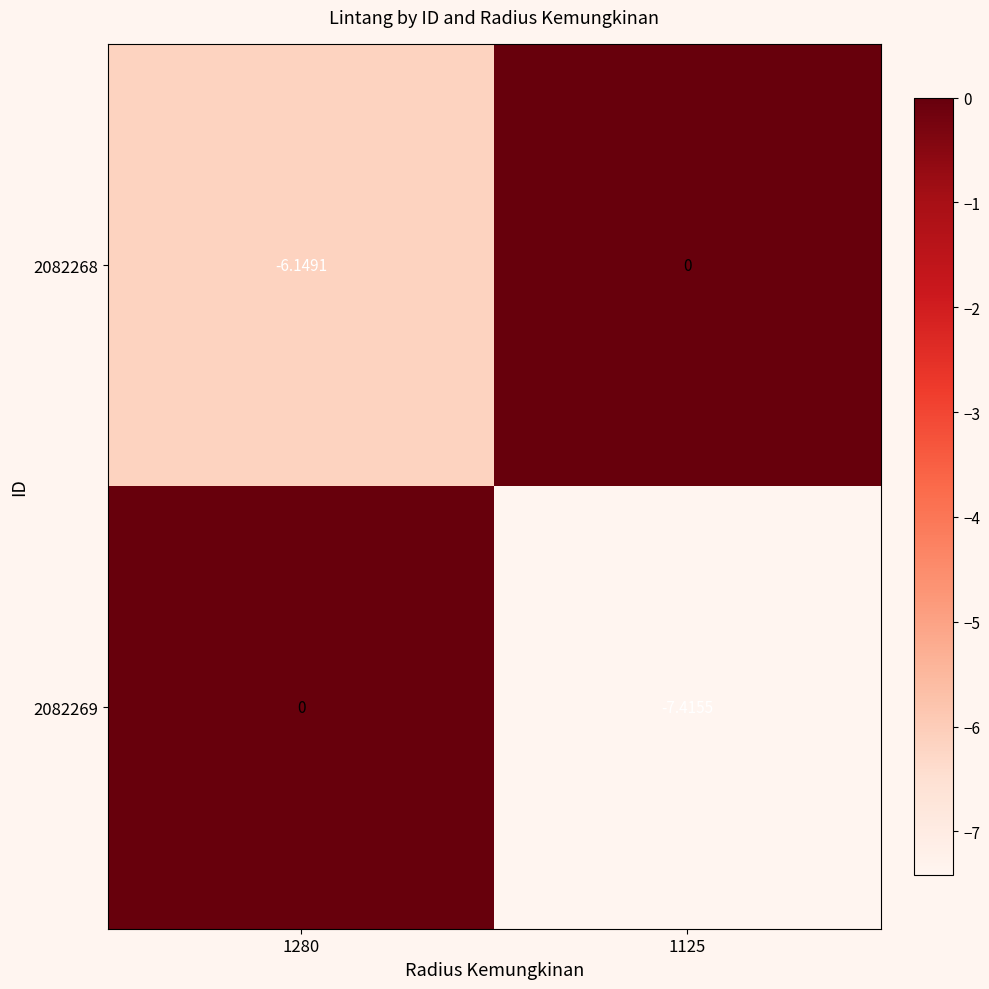

Is the value of 2082268 at 1125 greater than the value of 2082269 at 1125?

Yes